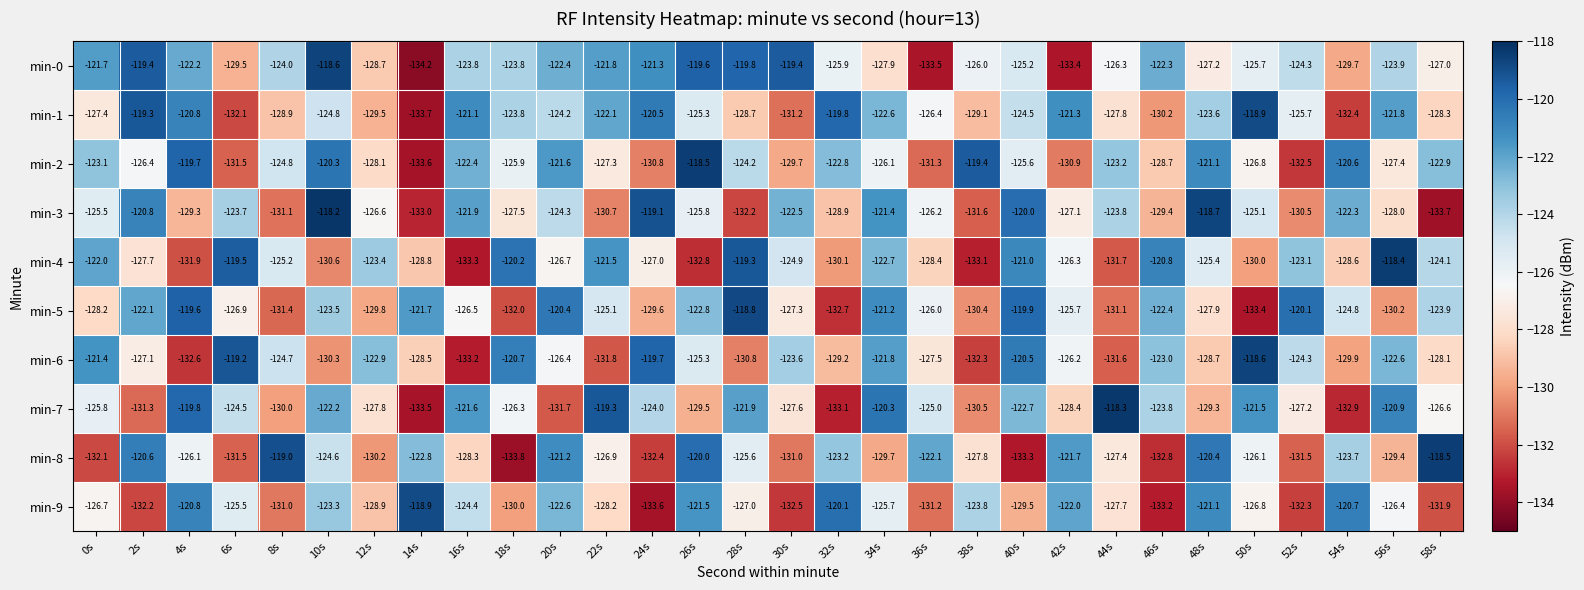

List the labels in order of min-3 value, smallest first.

58s, 14s, 28s, 38s, 8s, 22s, 52s, 46s, 4s, 32s, 56s, 18s, 42s, 12s, 36s, 26s, 0s, 50s, 20s, 44s, 6s, 30s, 54s, 16s, 34s, 2s, 40s, 24s, 48s, 10s